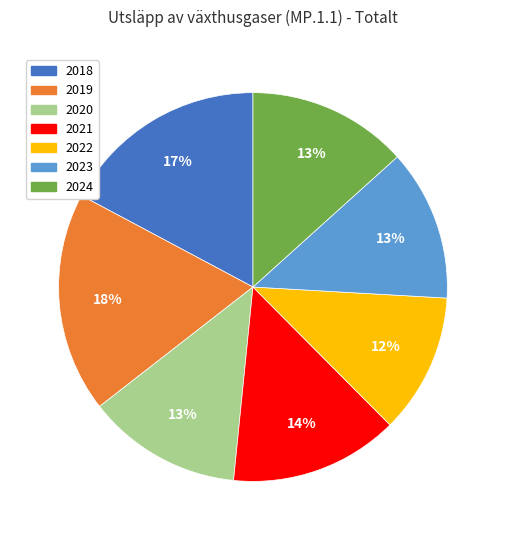

To the nearest percent, what is the average slice percentage?

14%